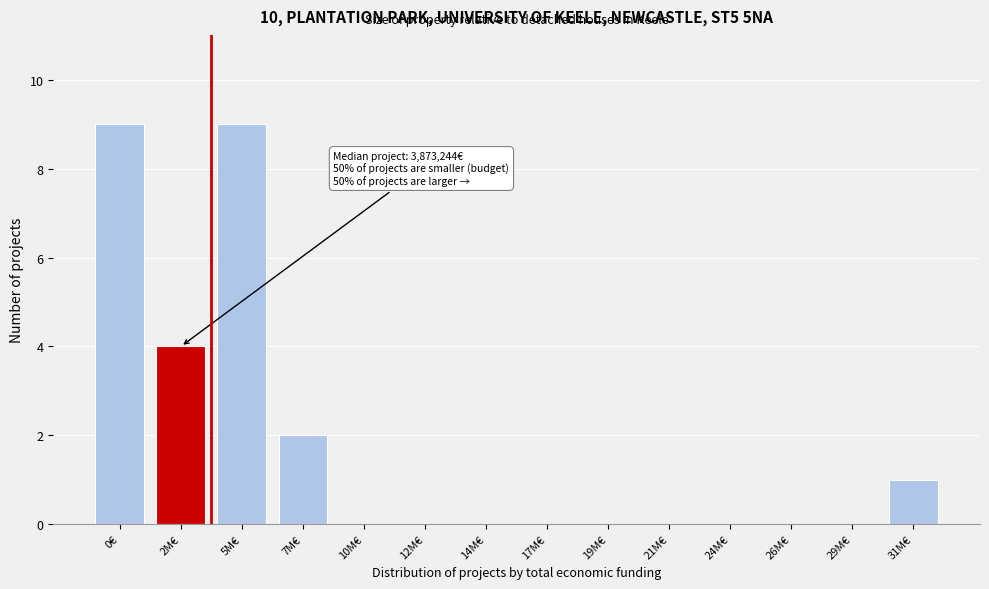

Reading left to right, extract all data points from this chart.

0€=9	2M€=4	5M€=9	7M€=2	10M€=0	12M€=0	14M€=0	17M€=0	19M€=0	21M€=0	24M€=0	26M€=0	29M€=0	31M€=1